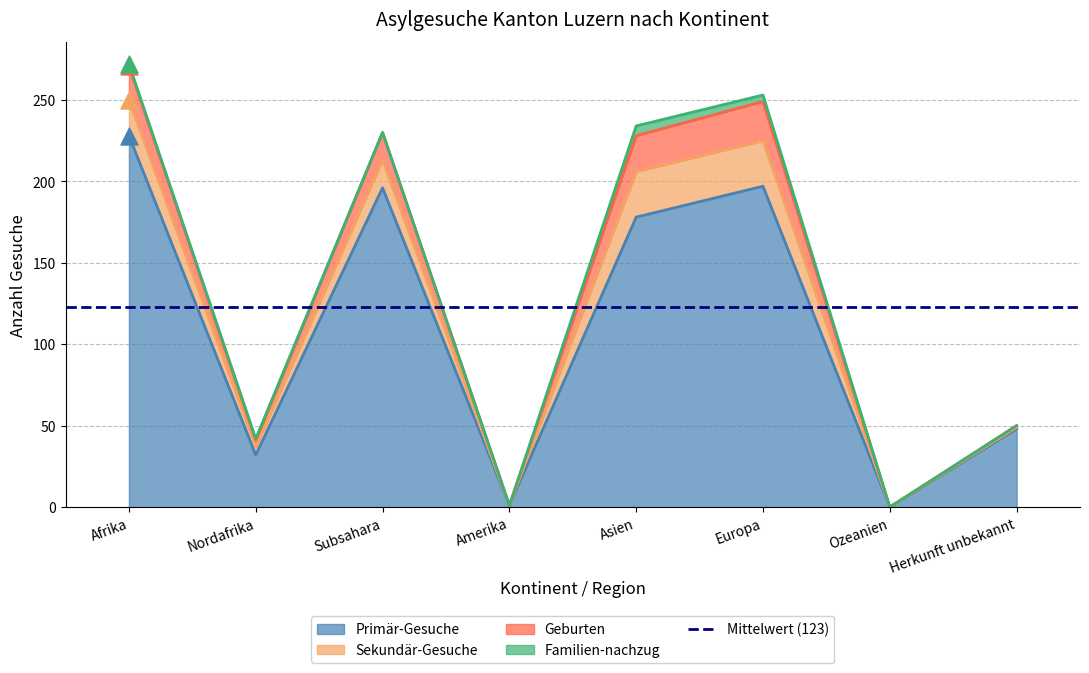

Which series contains the lowest Y value?

Primär-Gesuche